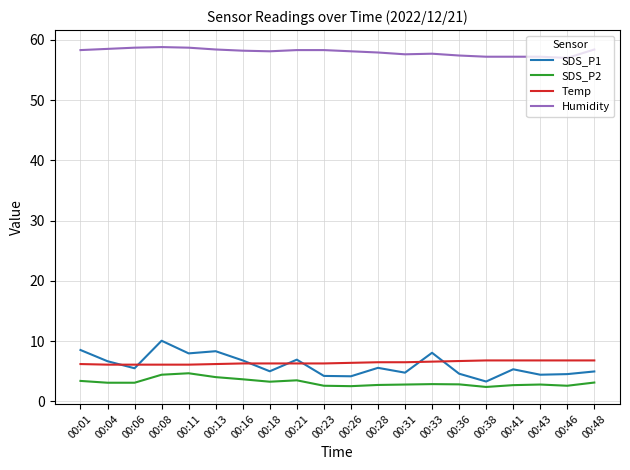

Between 00:13 and 00:21, which series saw the biggest shift?

SDS_P1